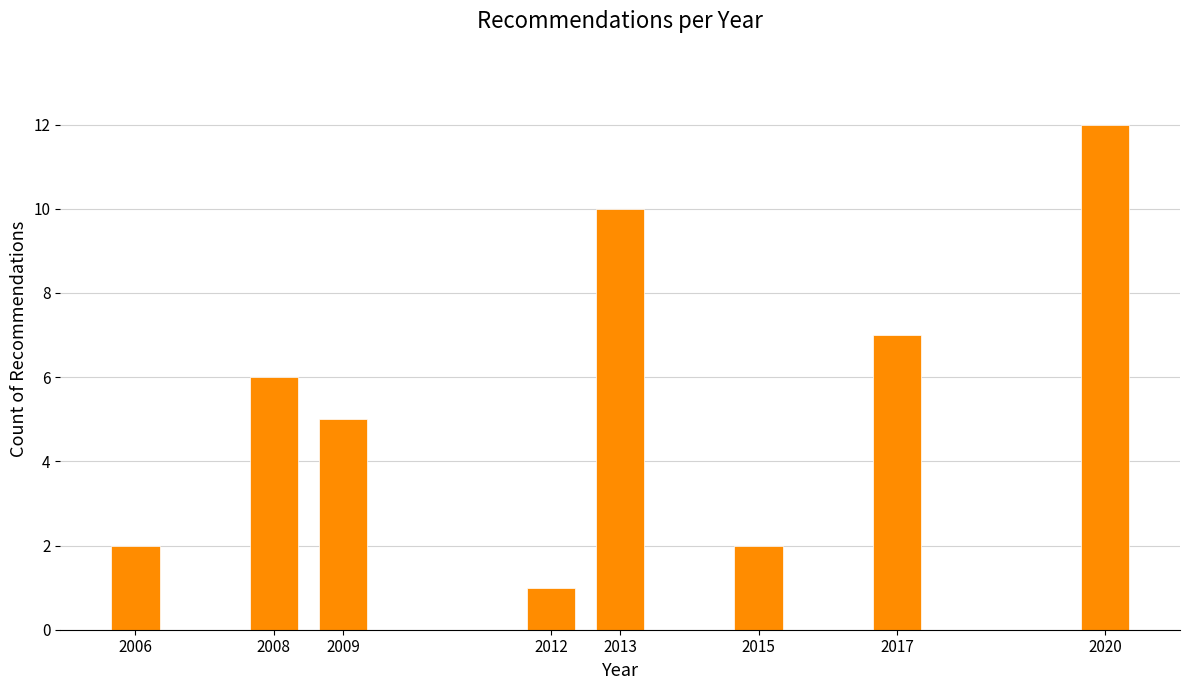

Reading left to right, list all the values displayed in this chart.

2	6	5	1	10	2	7	12